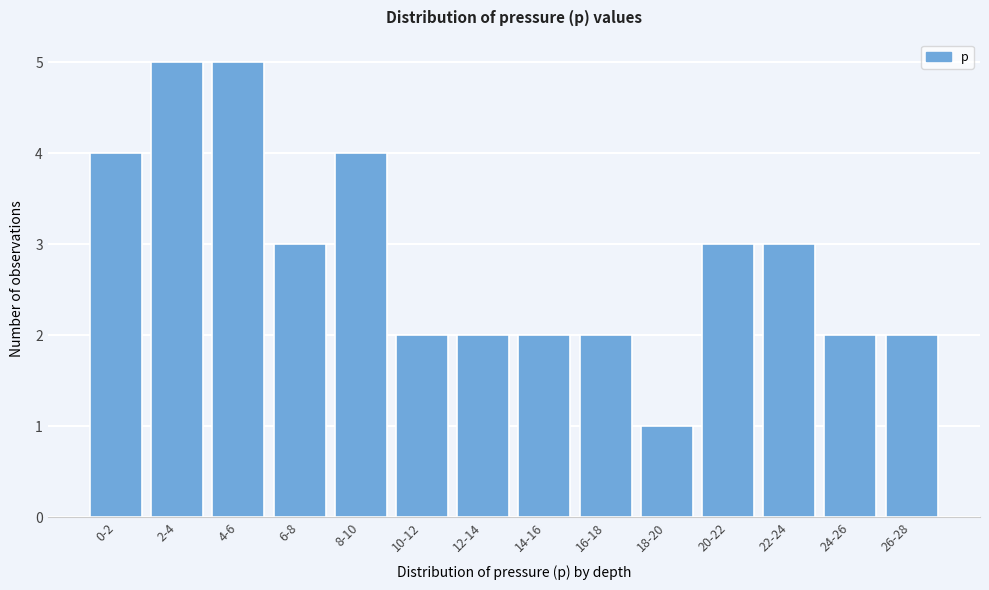

Reading left to right, list all the values displayed in this chart.

0-2=4	2-4=5	4-6=5	6-8=3	8-10=4	10-12=2	12-14=2	14-16=2	16-18=2	18-20=1	20-22=3	22-24=3	24-26=2	26-28=2